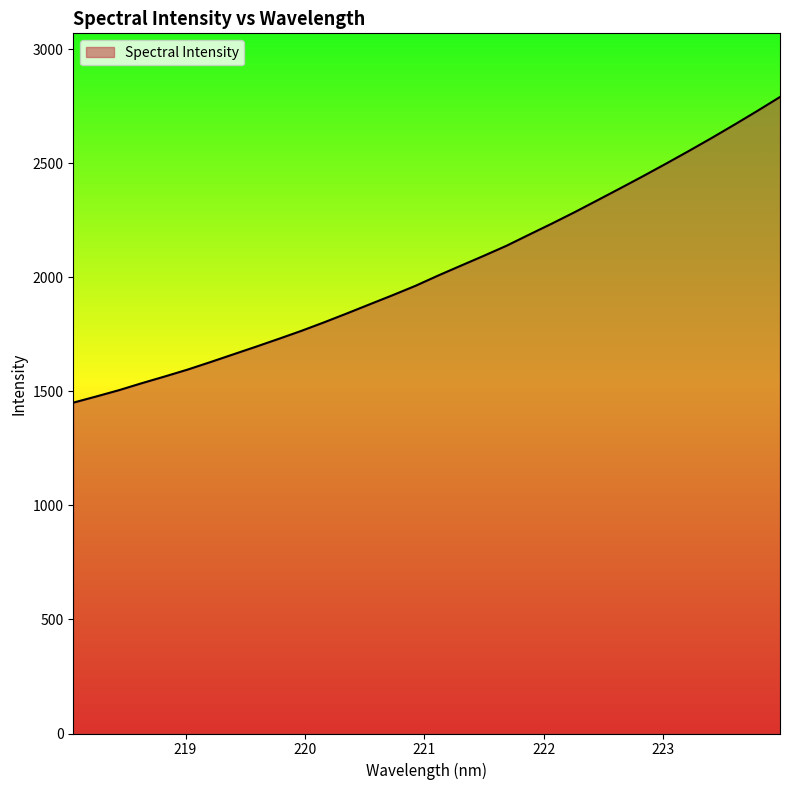

What is the maximum value shown in the chart?

2790.6